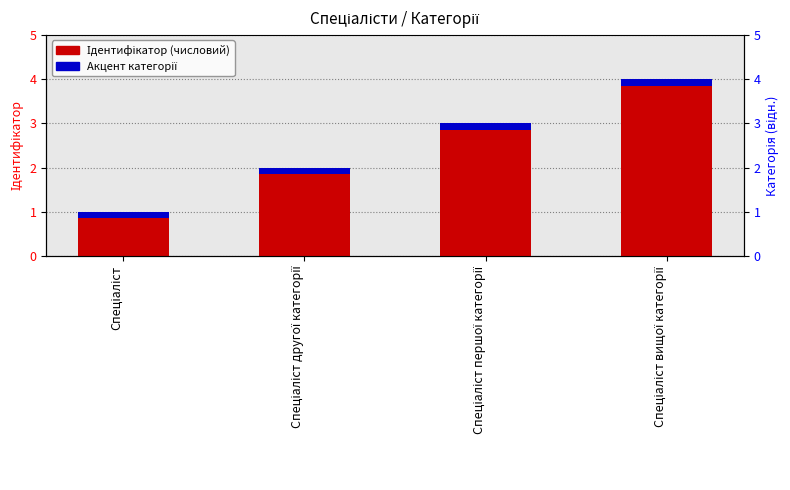

Is it true that Ідентифікатор equals 3.0 at Спеціаліст першої категорії?

True